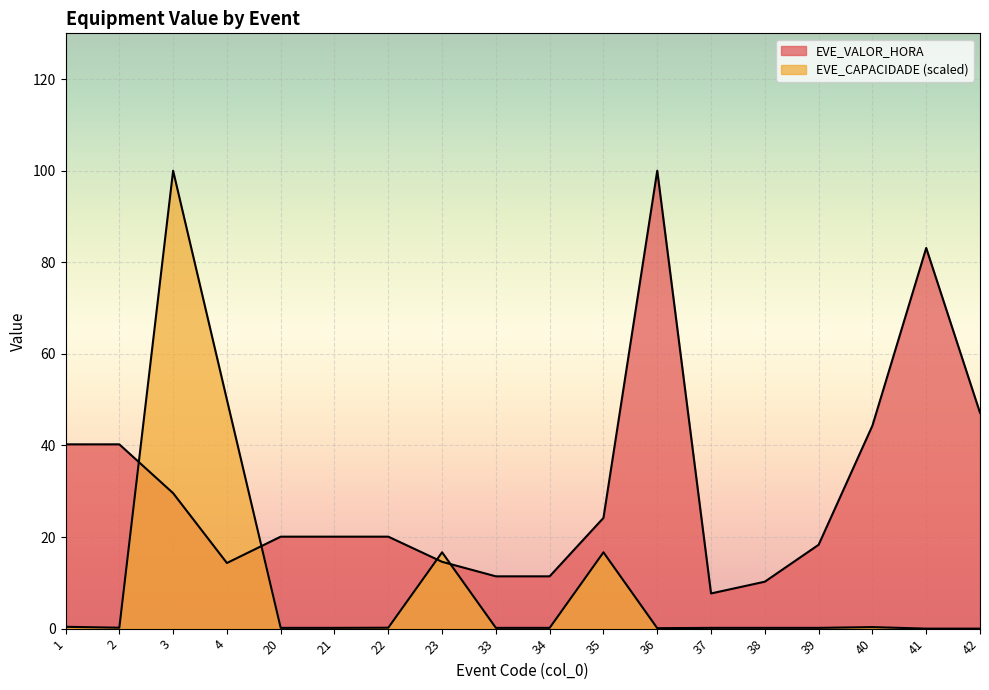

Where is EVE_VALOR_HORA nearest to the value 53?

42